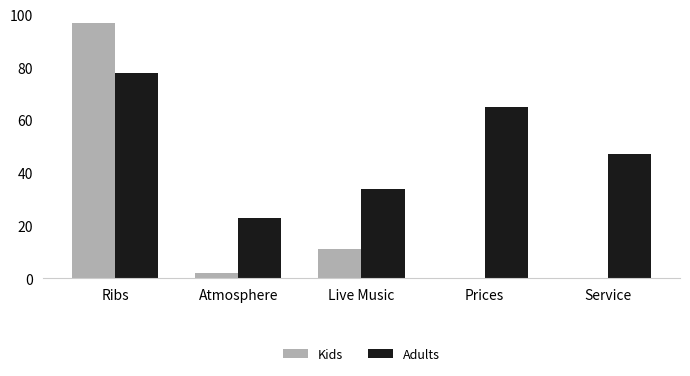

What is the difference between the Kids values at Prices and Ribs?

97